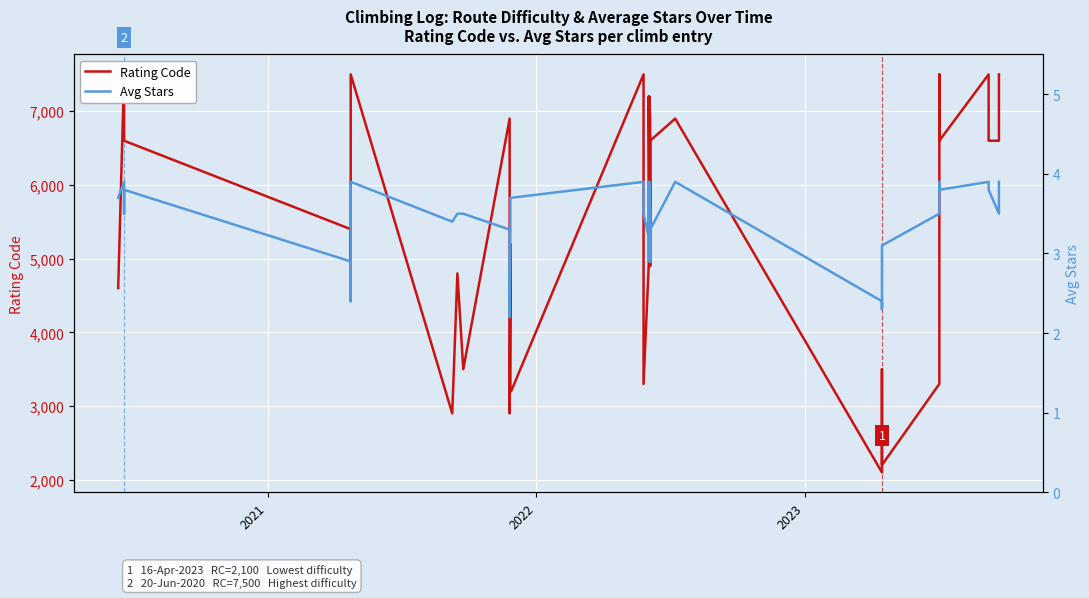

True or false: Rating Code and Avg Stars intersect in this chart.

False